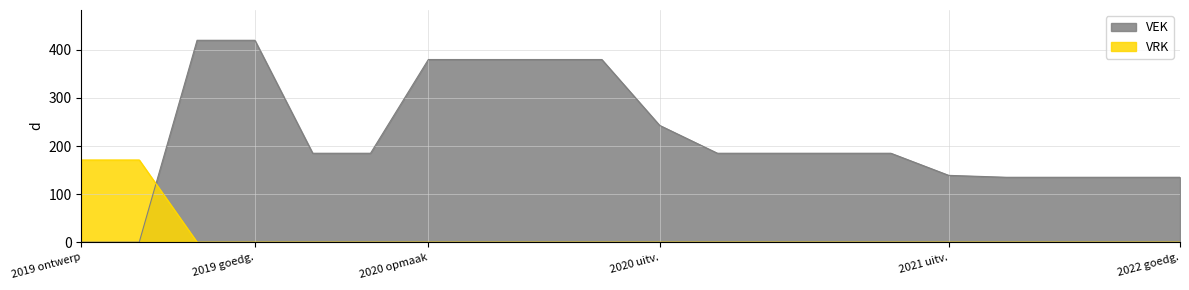

What is the maximum value for VRK?

171